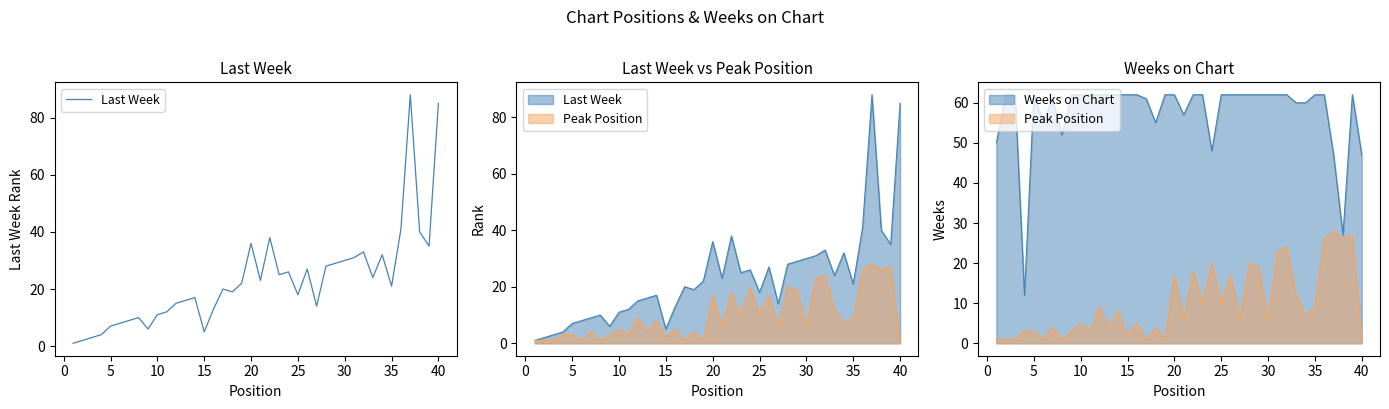

What is the minimum value shown in the chart?

1